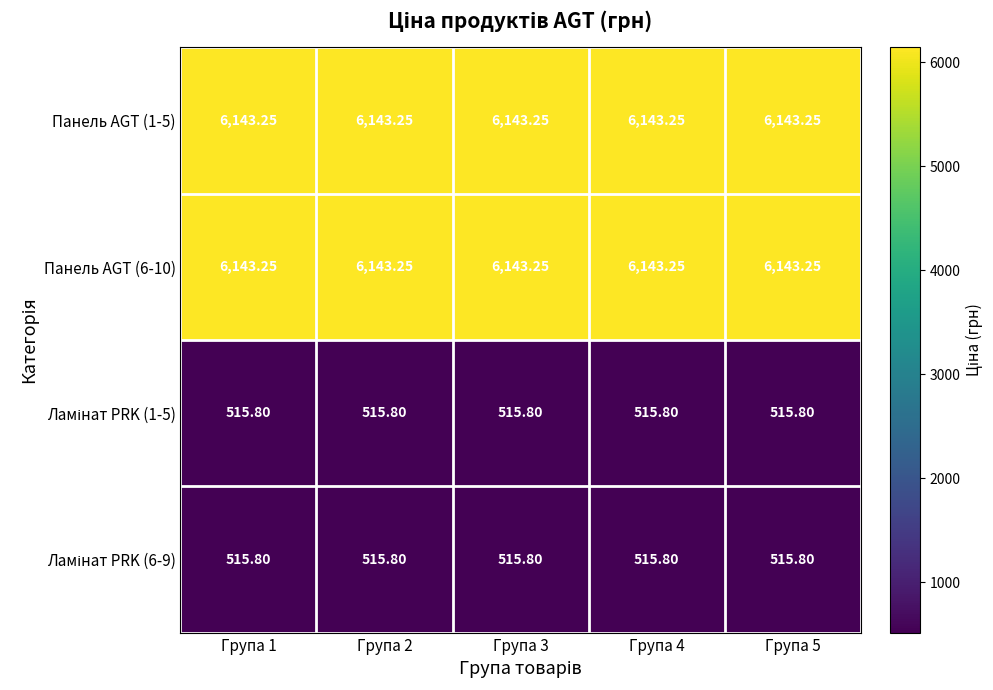

What is the spread (max minus min) of values at Група 1?

5627.4